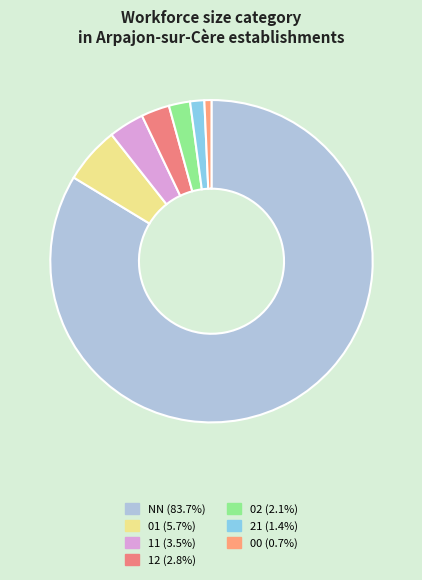

What portion of the pie excludes 02?

97.9%